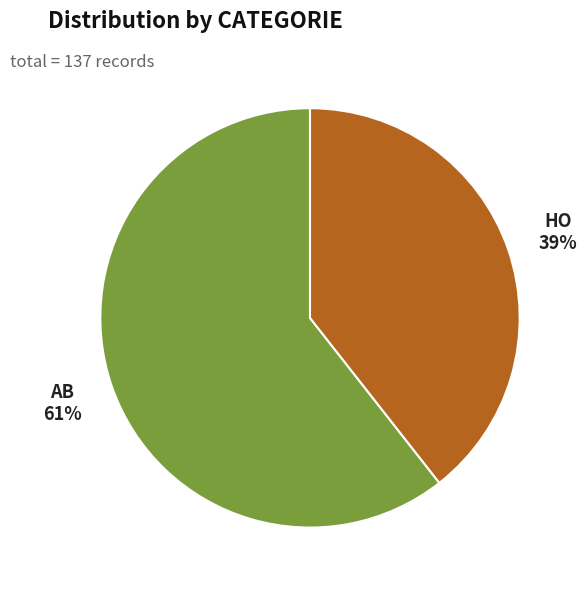

To the nearest percent, what is the average slice percentage?

50%